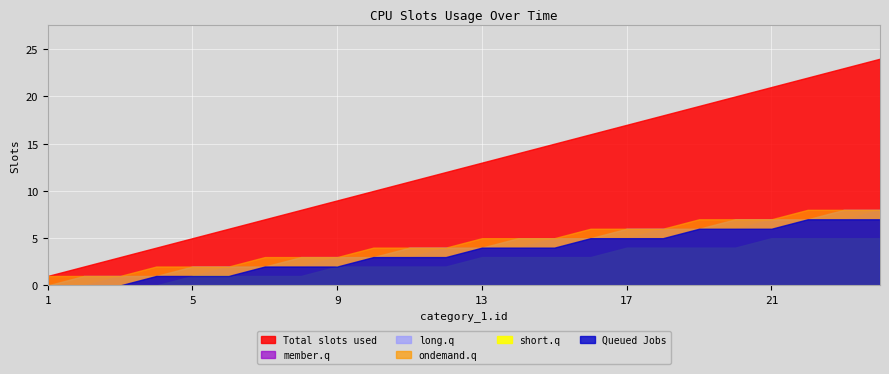

What is the difference between the maximum and minimum values in the Queued Jobs series?

7